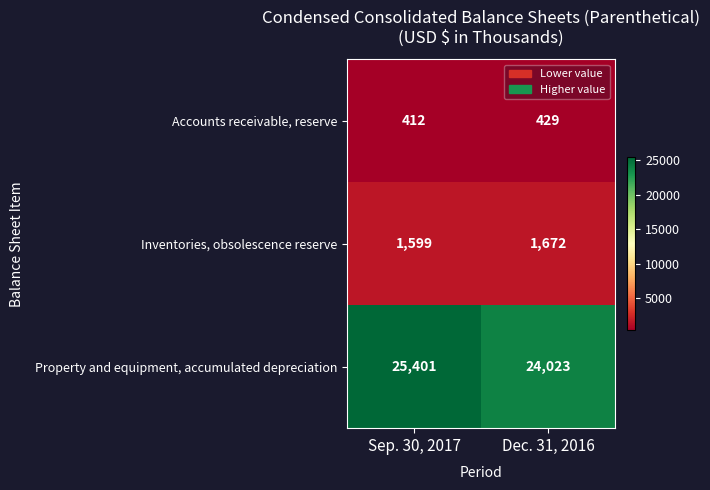

Rank the series at Sep. 30, 2017 from highest to lowest value.

Property and equipment, accumulated depreciation, Inventories, obsolescence reserve, Accounts receivable, reserve